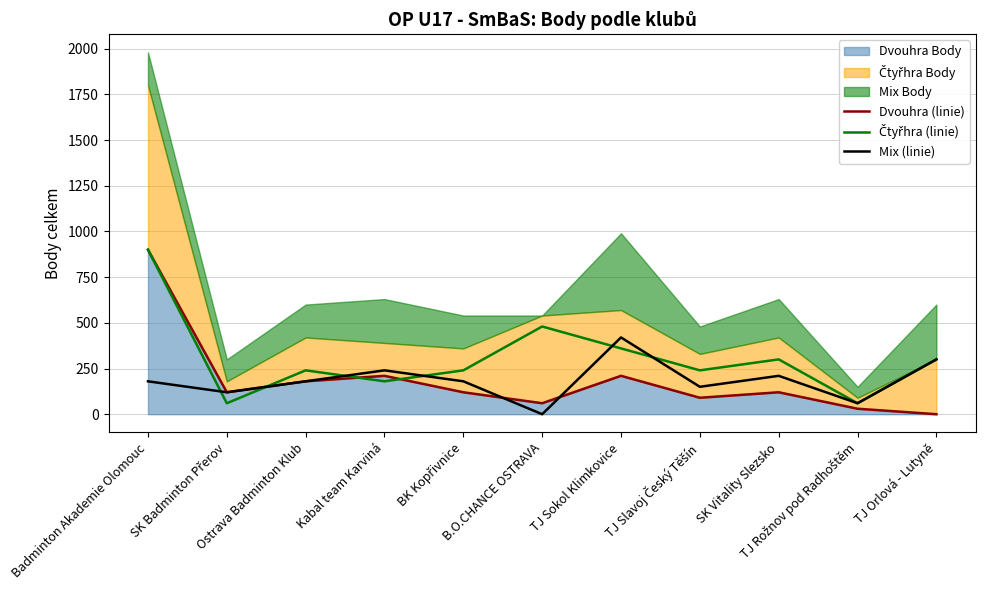

What is the label of the 3rd point from the left?

Ostrava Badminton Klub